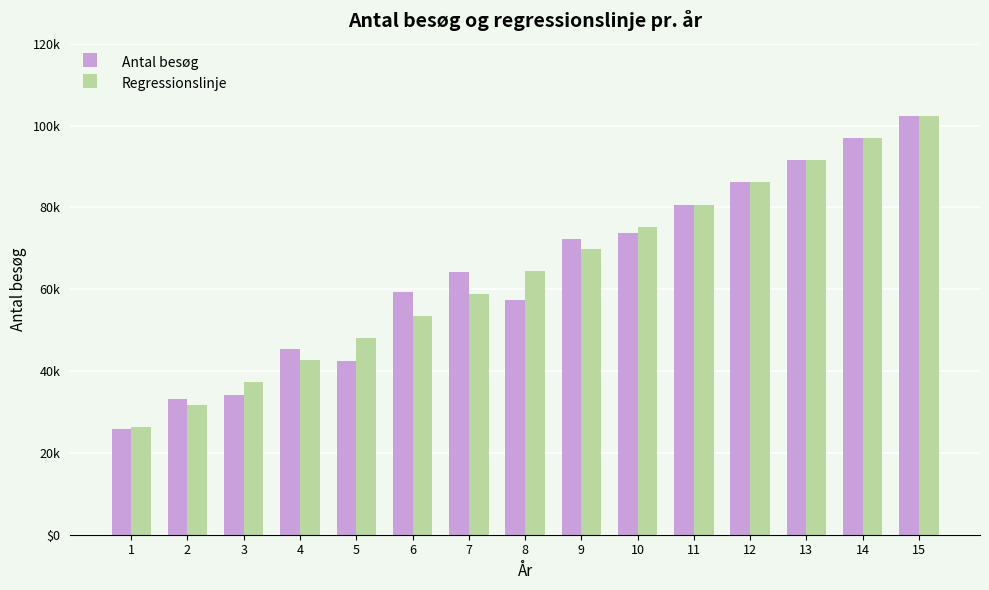

List the series in order of their peak value, highest first.

Antal besøg, Regressionslinje